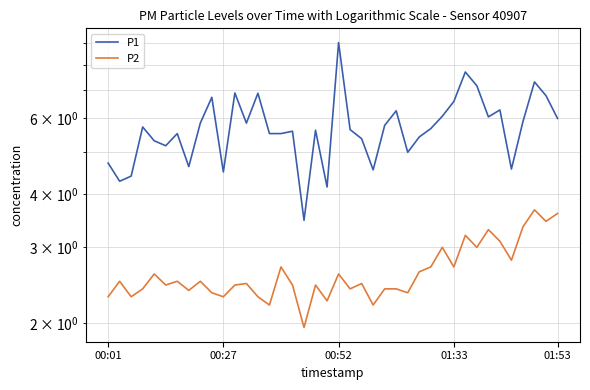

True or false: P2 and P1 cross at least once.

False